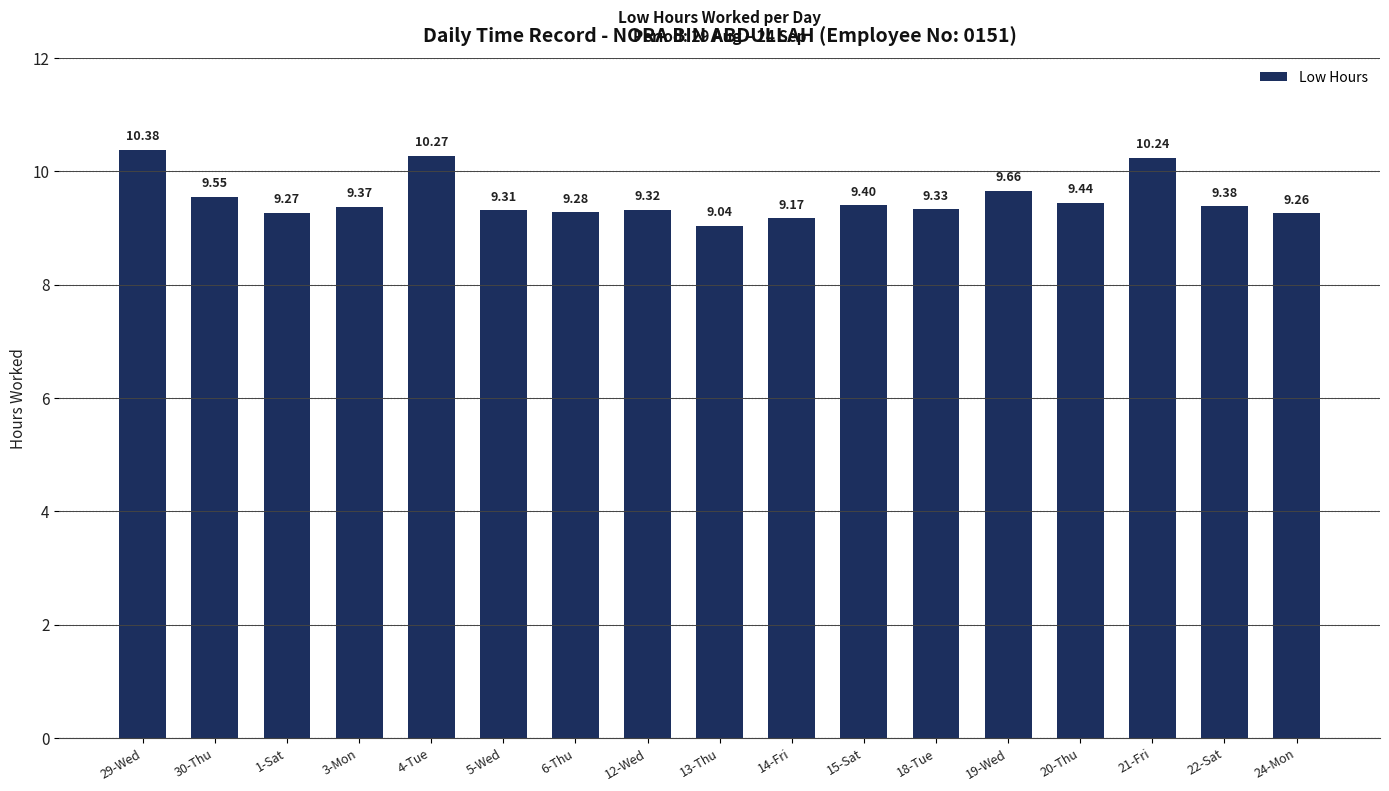

Where is the data nearest to the value 9?

13-Thu